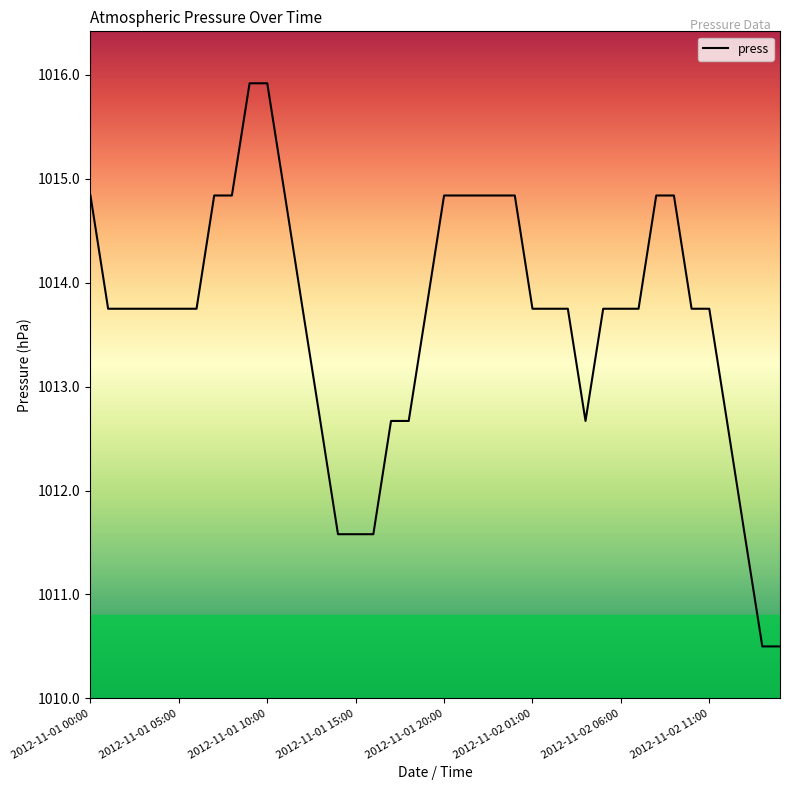

What is the sum of all values?

40545.8